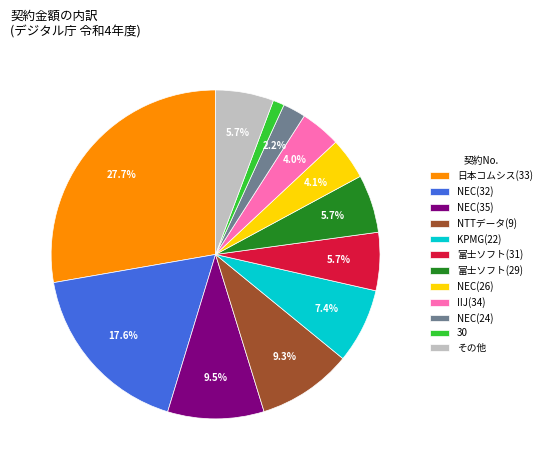

How many segments does this pie chart have?

12